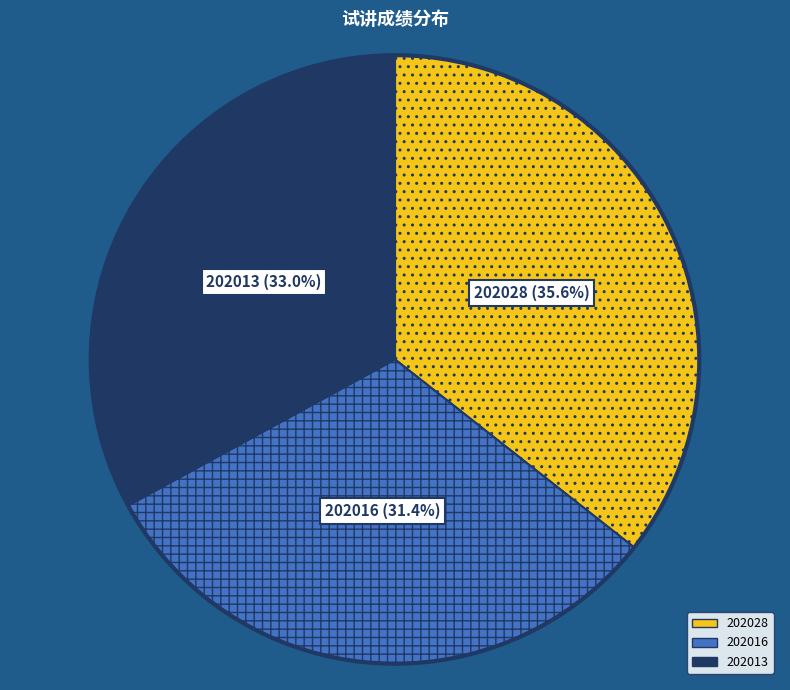

To the nearest percent, what portion does 202028 represent?

36%